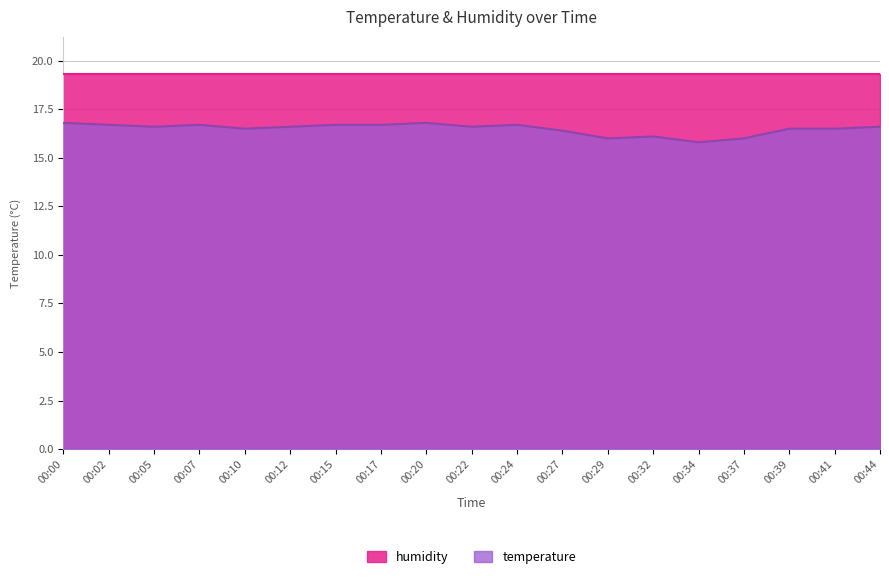

How many lines are shown in the chart?

2